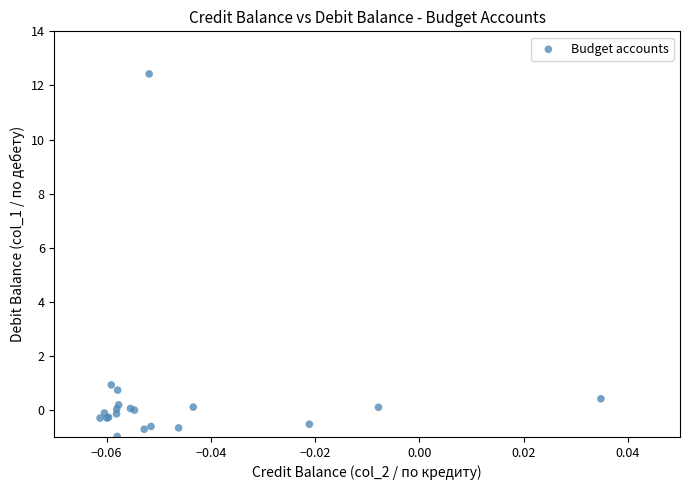

What Y value in the scatter plot is closest to 5?

0.9